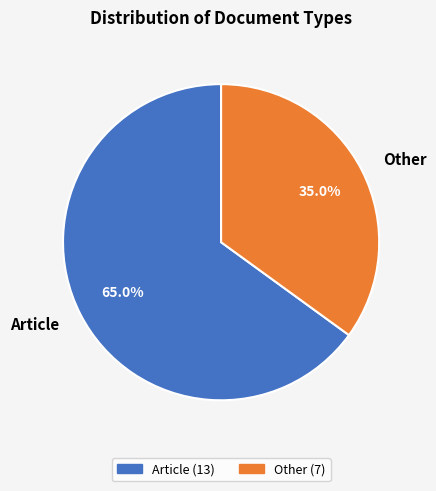

What is the ratio of the value at Article to the value at Other?

1.9